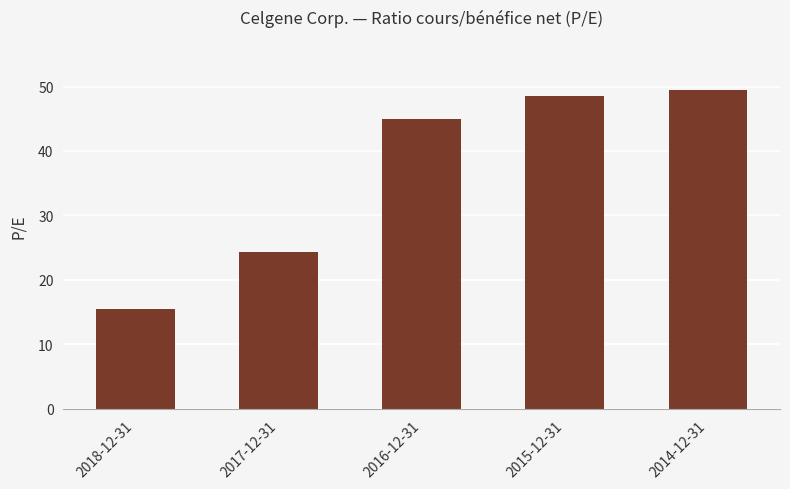

What position from the left is 2016-12-31?

3